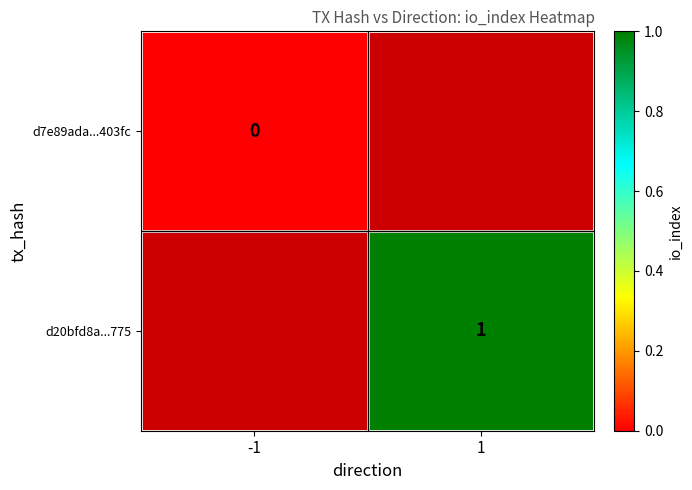

What is the greatest value displayed?

1.0